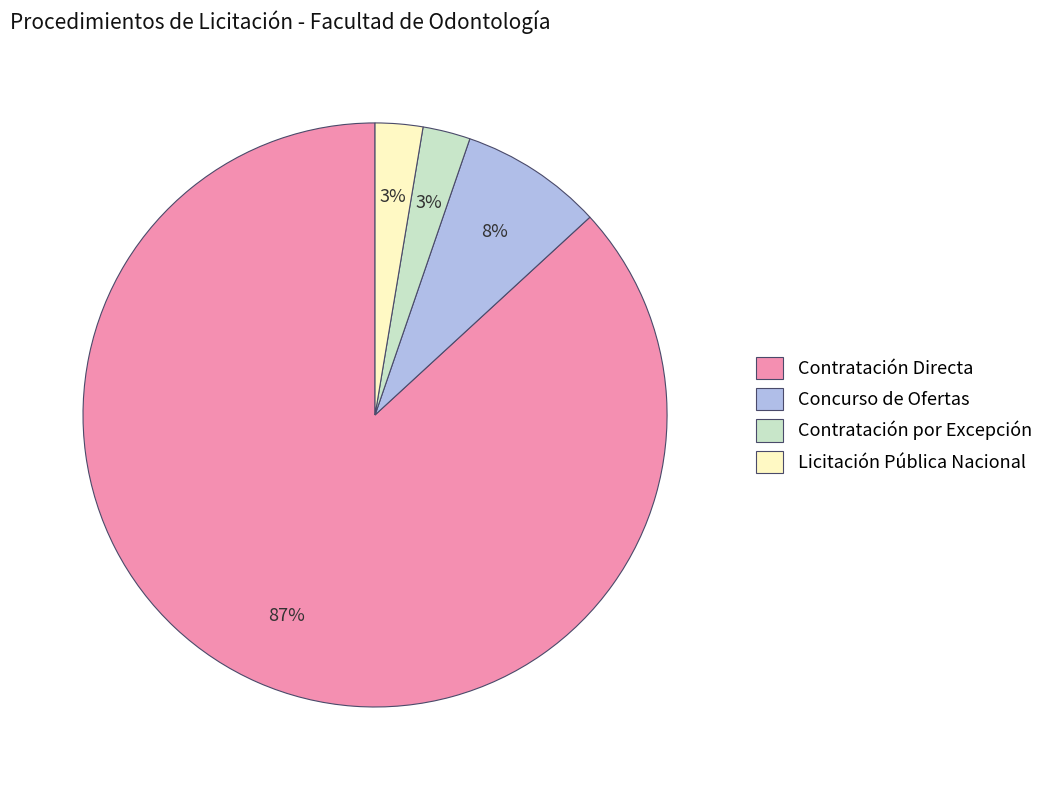

Between Contratación Directa and Concurso de Ofertas, which is larger?

Contratación Directa